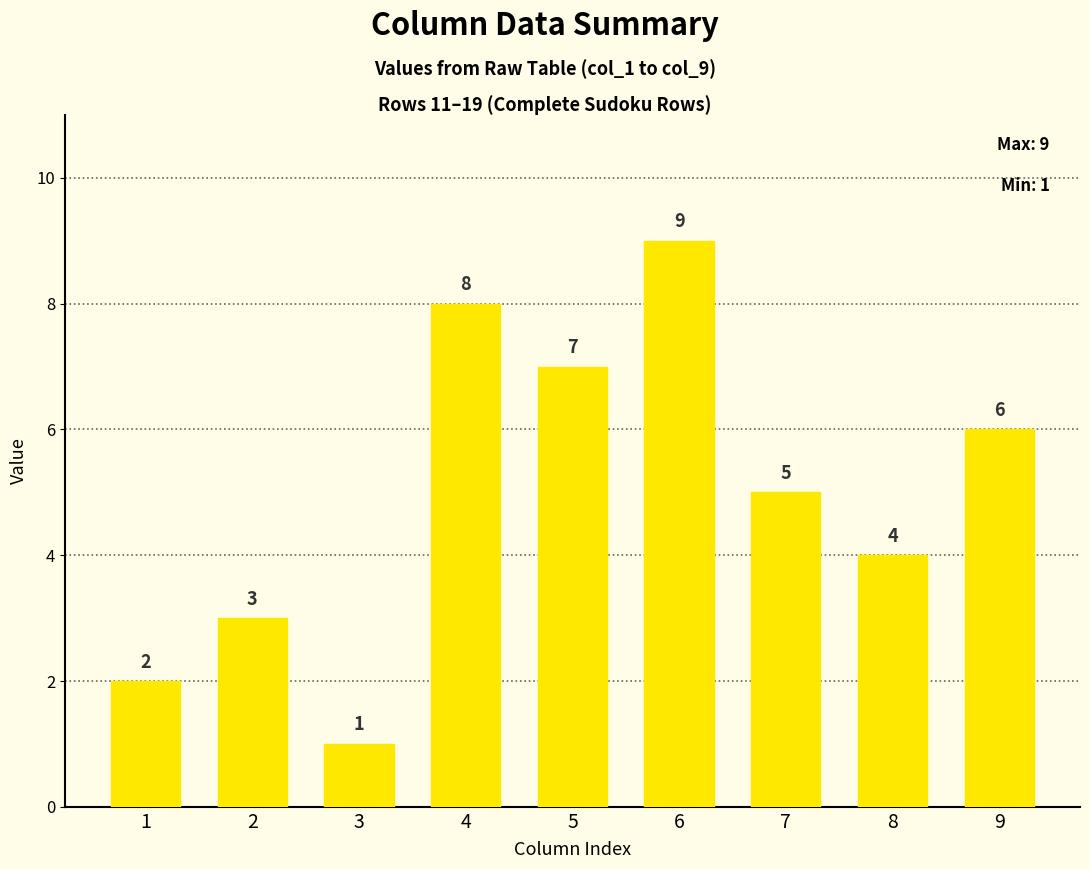

What is the smallest value displayed?

1